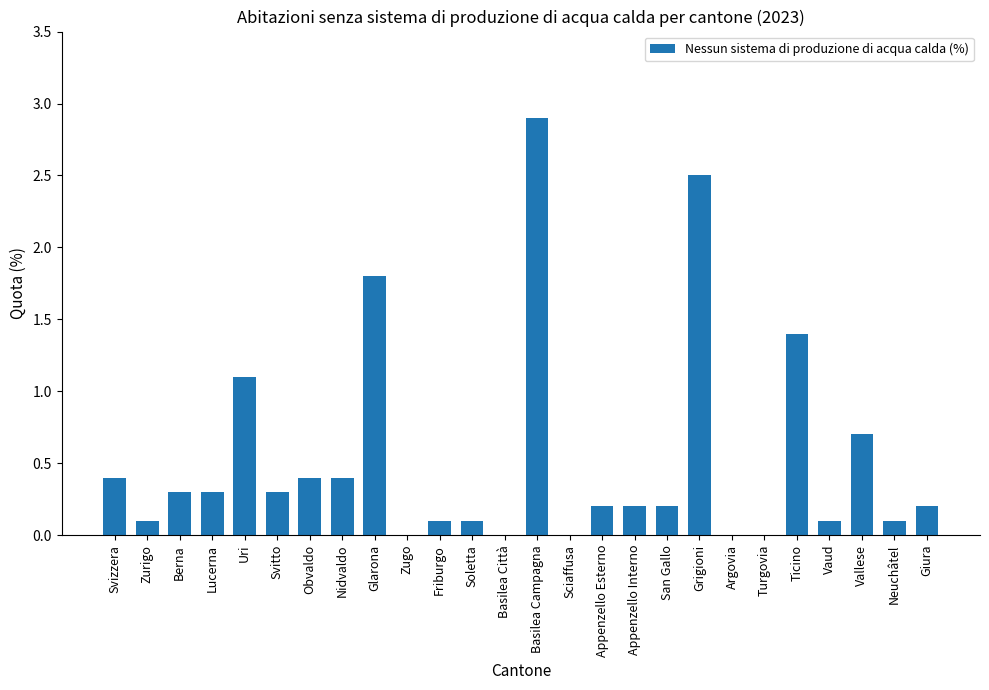

Are the bars horizontal?

No